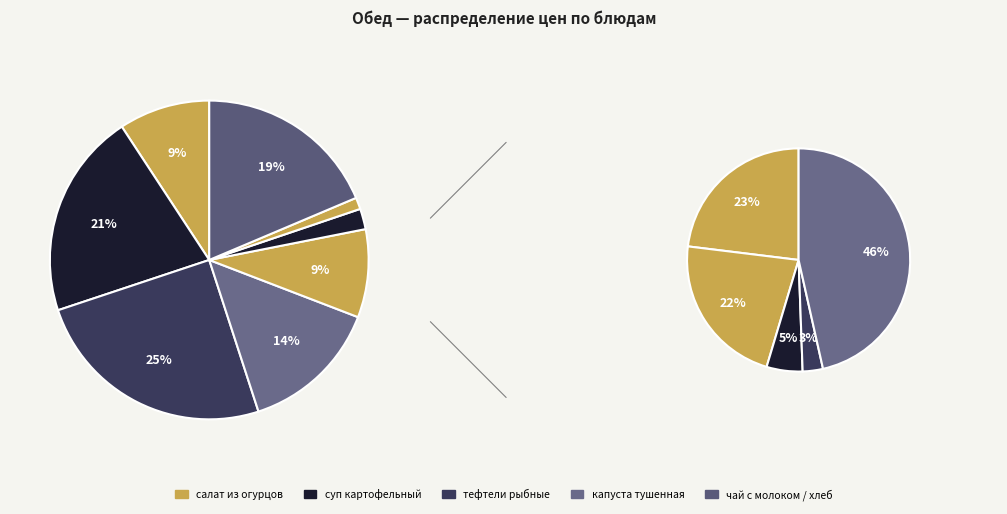

Which category has the biggest portion of the pie?

тефтели рыбные